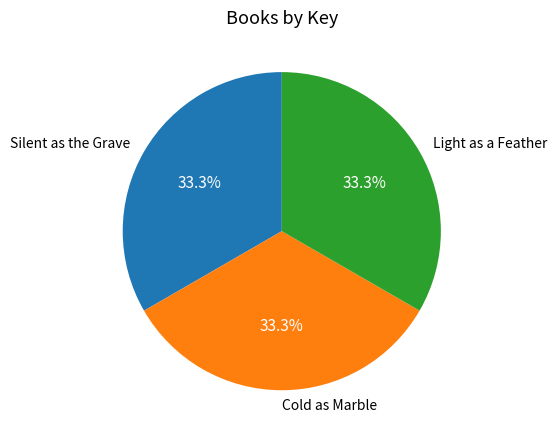

What percentage is the Cold as Marble slice, to the nearest percent?

33%